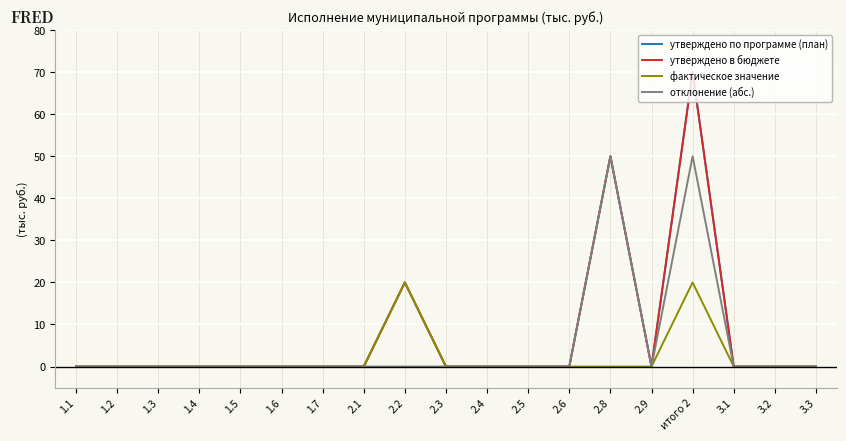

Is this an area chart (filled region under the line)?

No